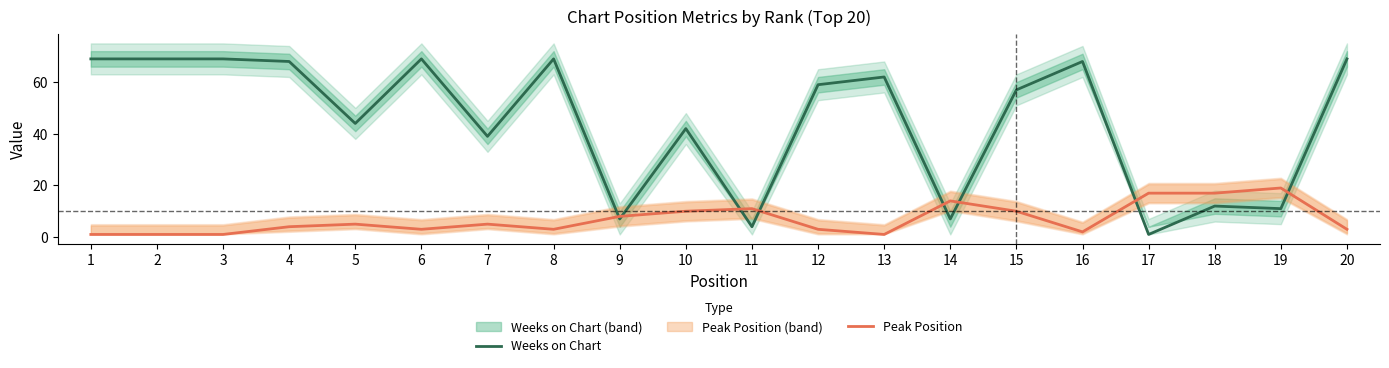

True or false: Peak Position and Weeks on Chart cross at least once.

True